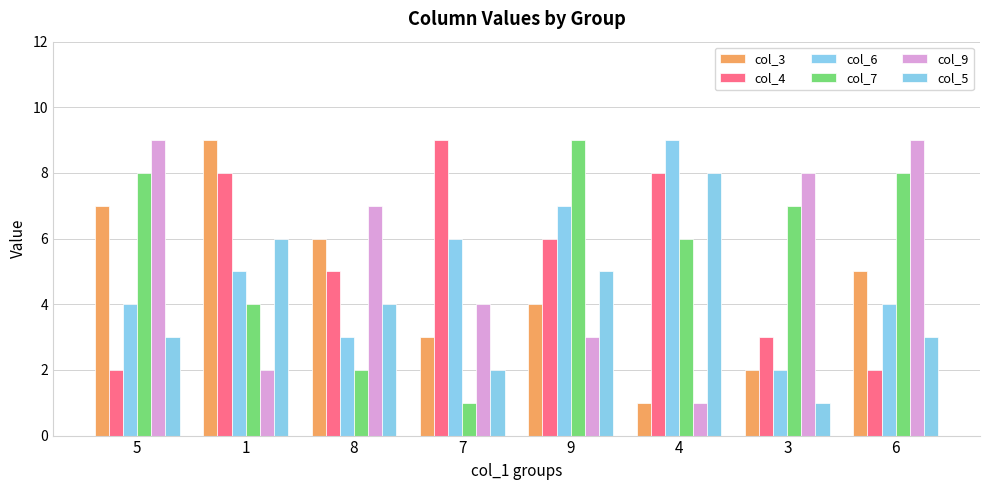

How many groups of bars are there?

8